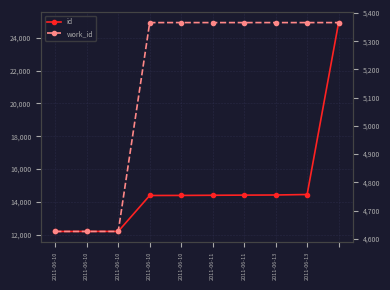

Between 2011-06-10 and 2011-06-13, which is larger?

2011-06-13